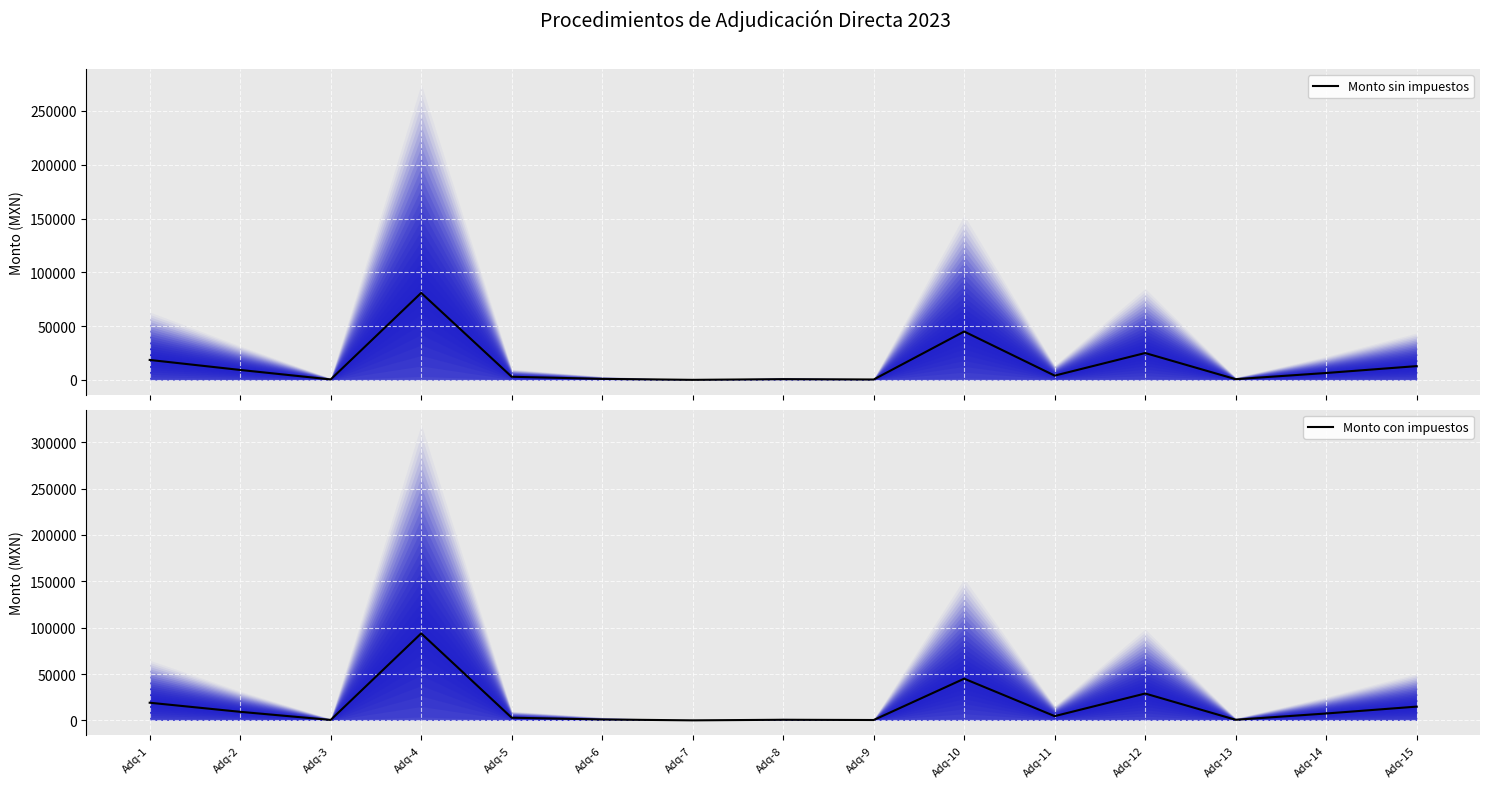

Is the value of Monto sin impuestos at Adq-1 greater than the value of Monto con impuestos at Adq-1?

No